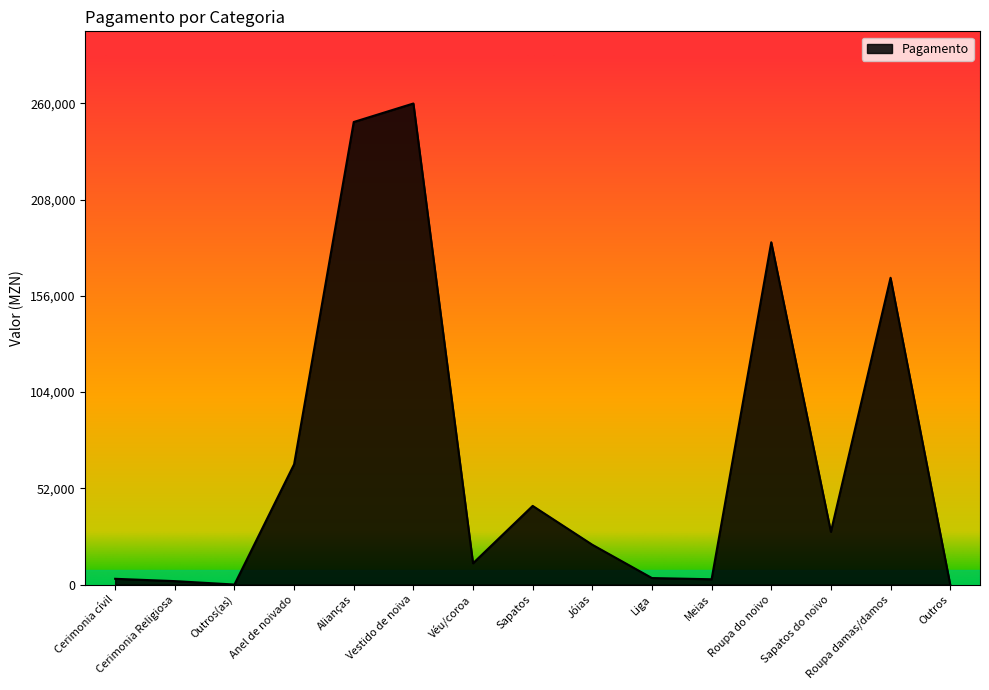

True or false: the data shows 185000 at Roupa do noivo.

True